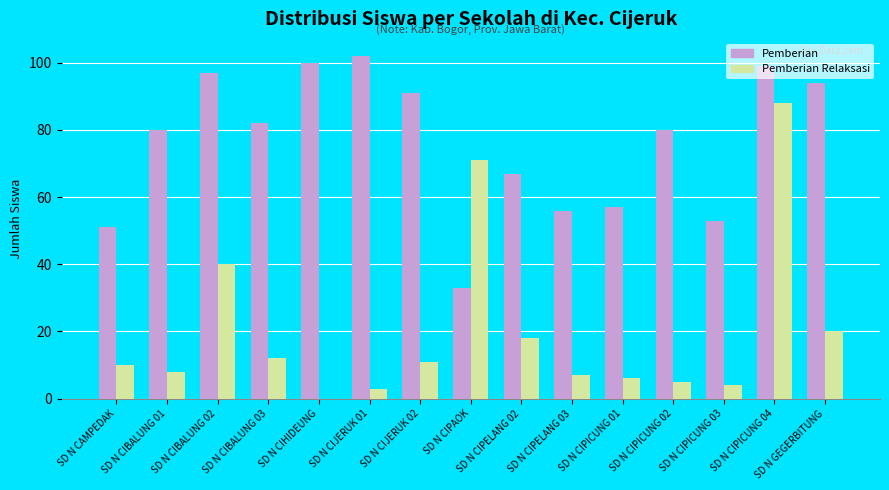

What is the sum of all Pemberian Relaksasi values?

303